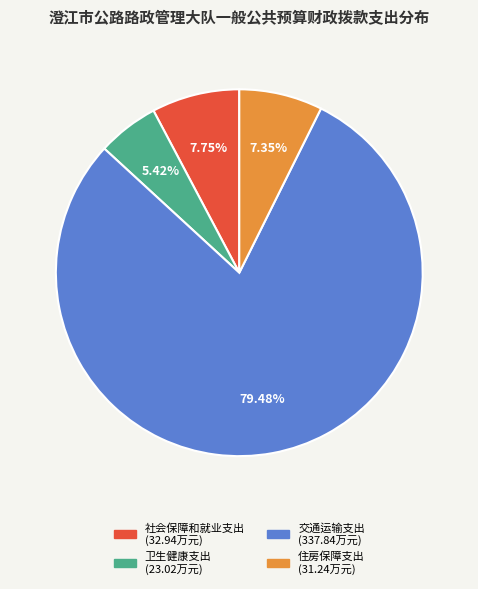

True or false: 卫生健康支出 accounts for 1% of the total.

False